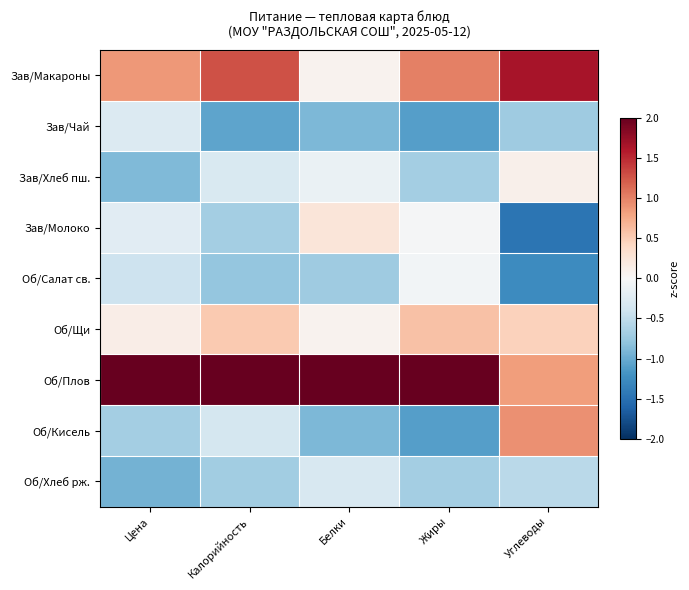

Reading right to left, what are all the values shown in this chart?

Зав/Макароны: Углеводы=1.6	Жиры=1.0	Белки=0.1	Калорийность=1.3	Цена=0.9
Зав/Чай: Углеводы=-0.7	Жиры=-1.1	Белки=-0.9	Калорийность=-1.1	Цена=-0.3
Зав/Хлеб пш.: Углеводы=0.1	Жиры=-0.7	Белки=-0.1	Калорийность=-0.3	Цена=-0.9
Зав/Молоко: Углеводы=-1.5	Жиры=-0.0	Белки=0.2	Калорийность=-0.7	Цена=-0.2
Об/Салат св.: Углеводы=-1.3	Жиры=-0.0	Белки=-0.7	Калорийность=-0.8	Цена=-0.4
Об/Щи: Углеводы=0.5	Жиры=0.6	Белки=0.1	Калорийность=0.5	Цена=0.1
Об/Плов: Углеводы=0.8	Жиры=2.1	Белки=2.6	Калорийность=2.1	Цена=2.4
Об/Кисель: Углеводы=0.9	Жиры=-1.1	Белки=-0.9	Калорийность=-0.4	Цена=-0.7
Об/Хлеб рж.: Углеводы=-0.5	Жиры=-0.7	Белки=-0.3	Калорийность=-0.7	Цена=-0.9